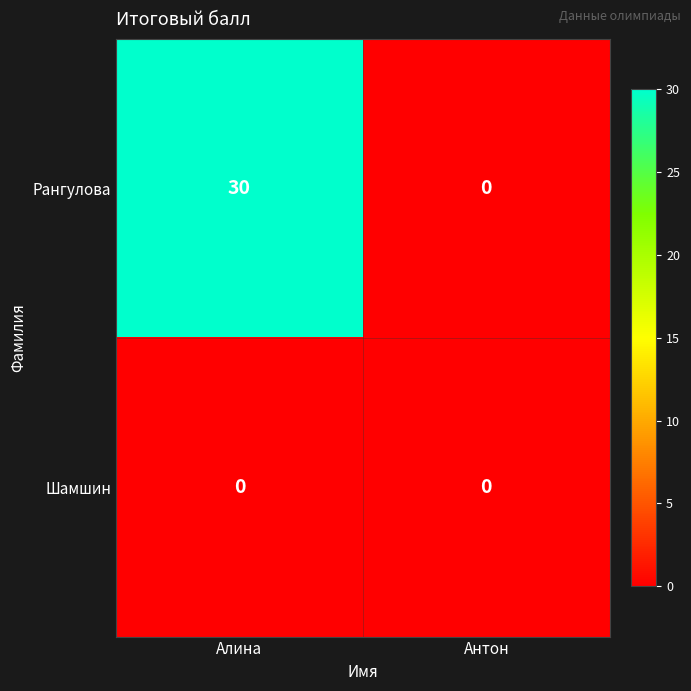

Which series has the largest range (max minus min)?

Рангулова